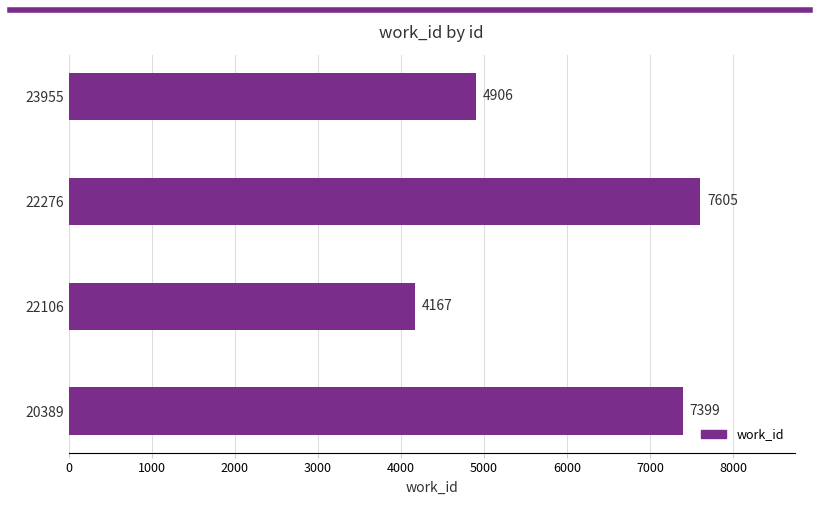

Count the number of categories in the chart.

4